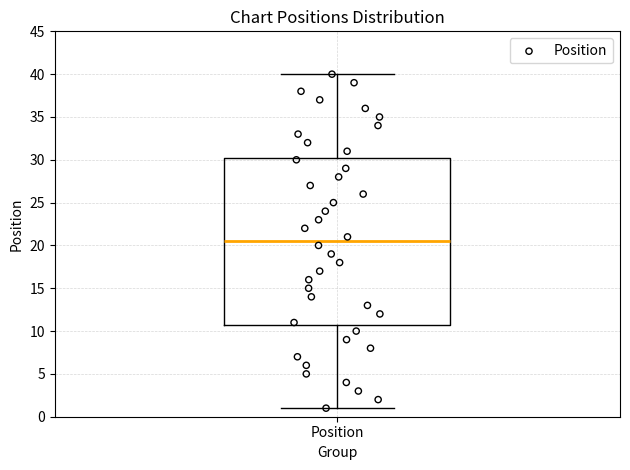

Where does the lower whisker of the box for Position end on the y-axis? The values are not printed on the chart, so give them approximately, as read against the axis.

1.0